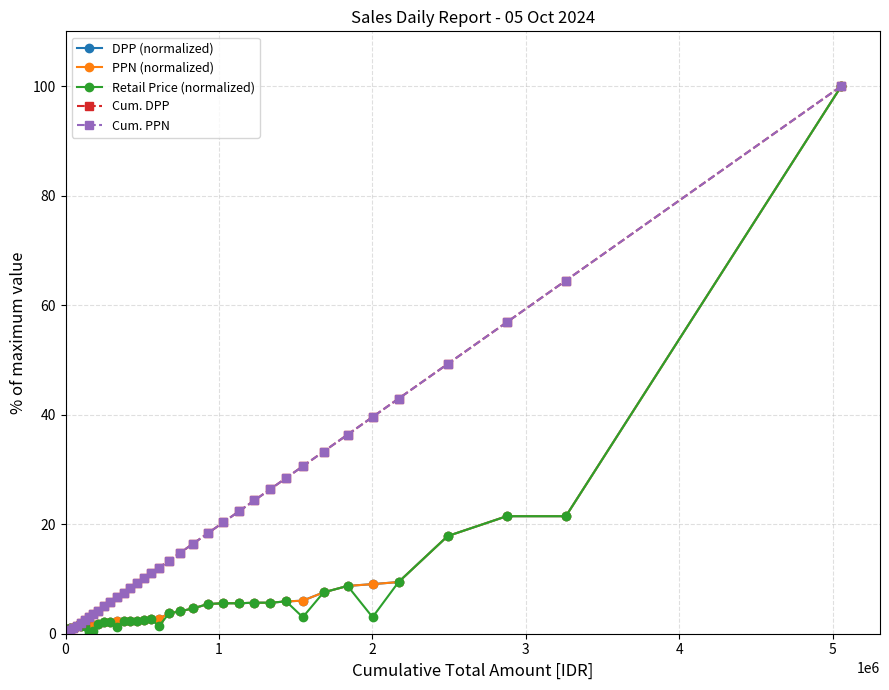

Is this an area chart (filled region under the line)?

No